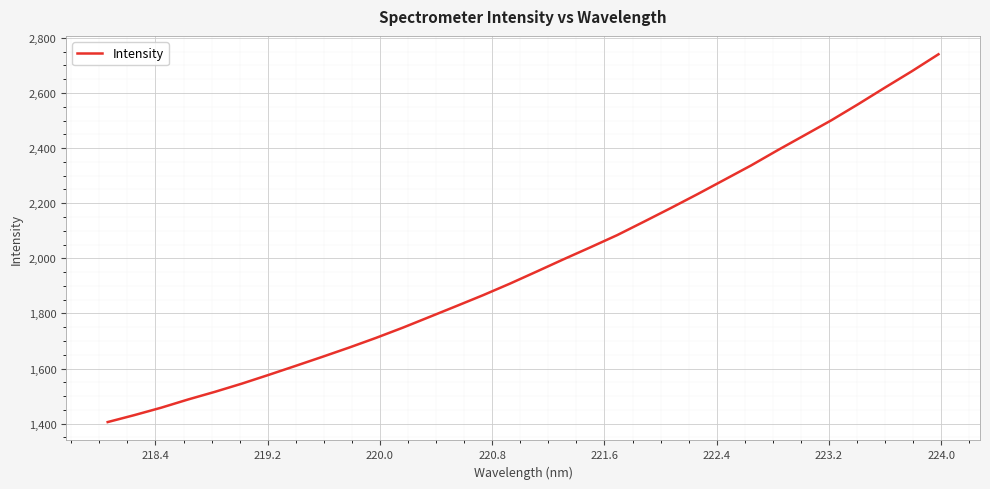

What is the greatest value displayed?

2740.4